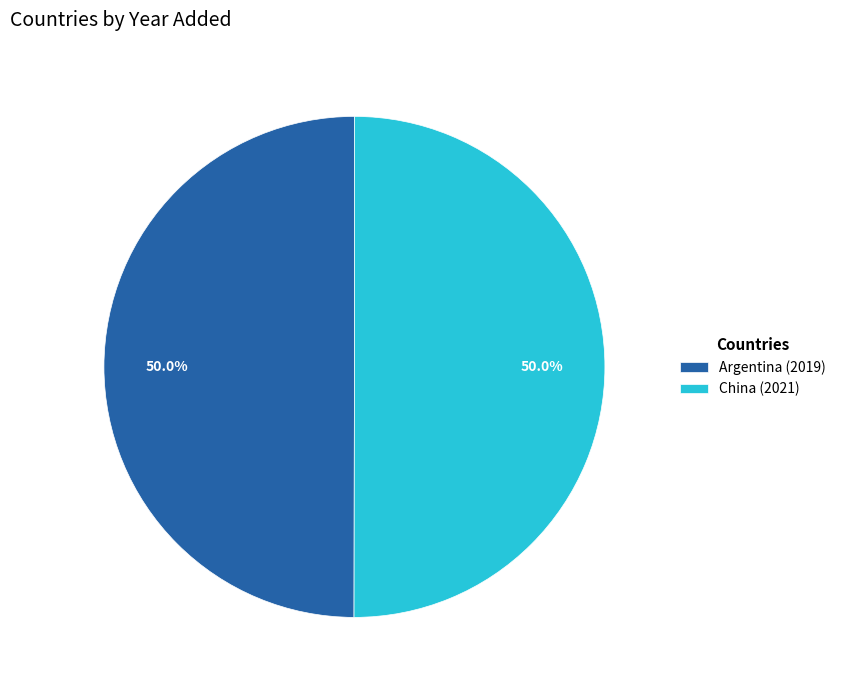

Is it true that Argentina is 38% of the pie?

False